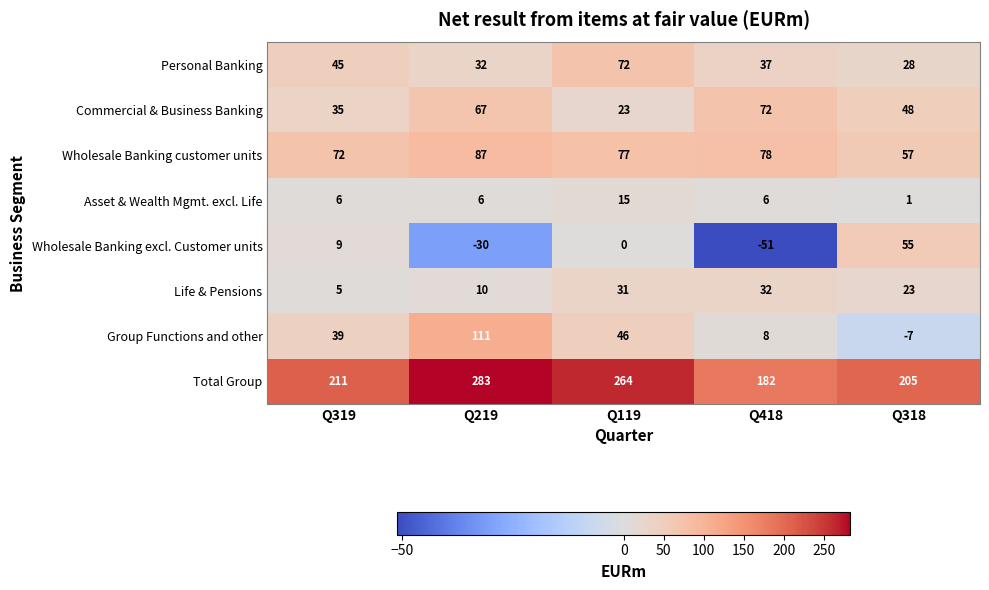

The value of Asset & Wealth Mgmt. excl. Life at Q119 is 23. True or false?

False